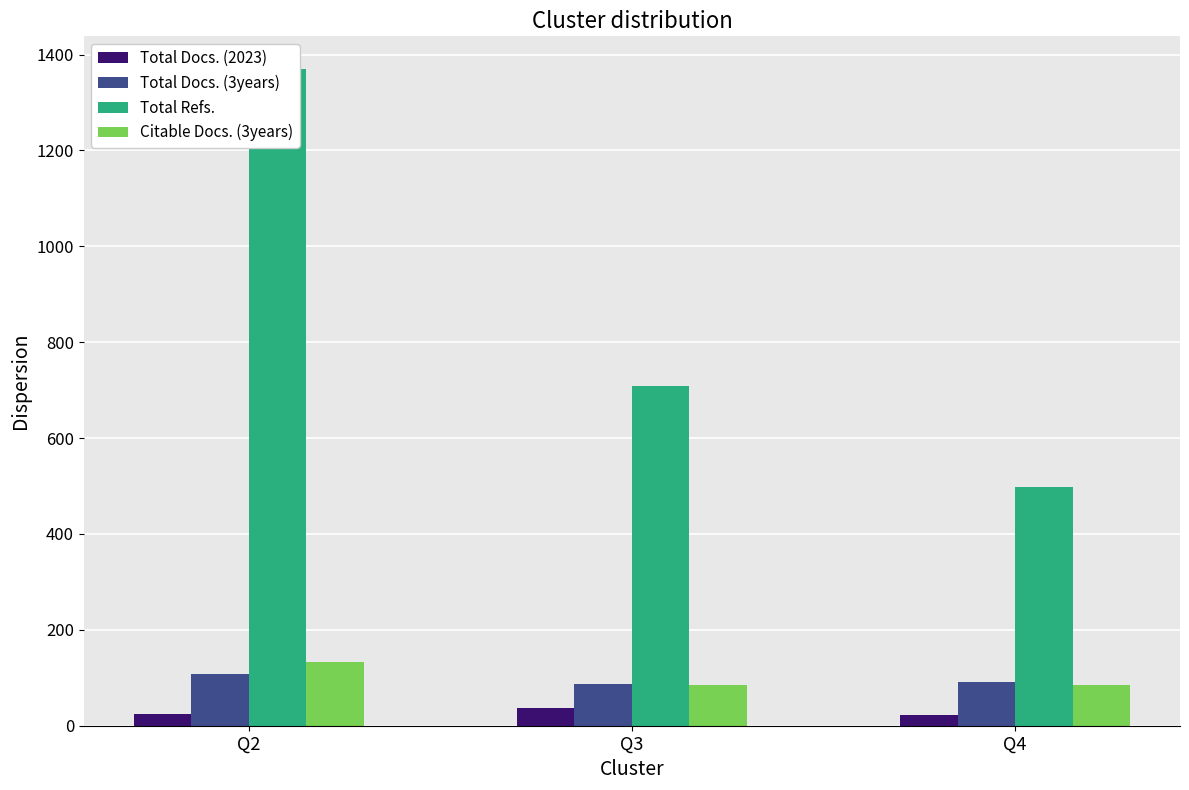

Reading left to right, transcribe all the data shown in this chart.

Total Docs. (2023): 25.3	37.5	21.7
Total Docs. (3years): 108.3	86.0	91.3
Total Refs.: 1369.7	709.5	497.0
Citable Docs. (3years): 132.3	85.5	85.7